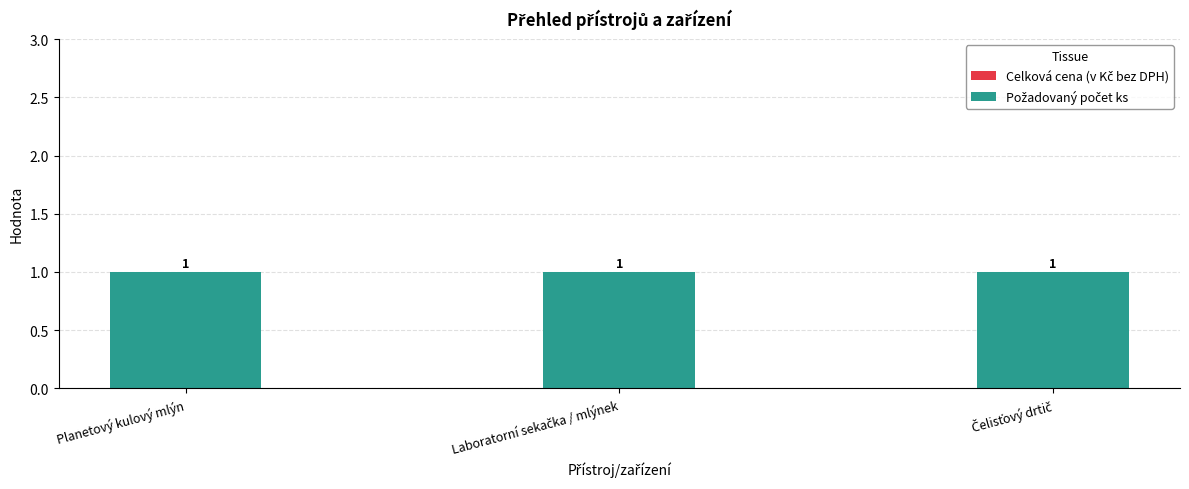

What is the value of the Požadovaný počet ks bar at the 2nd from the left?

1